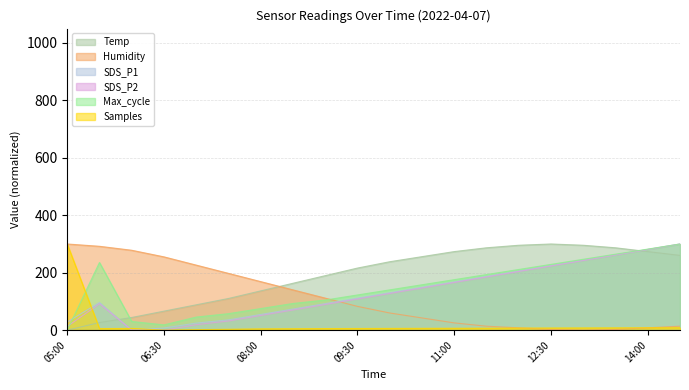

What is the difference between the second highest and minimum values in the Max_cycle series?

282.2